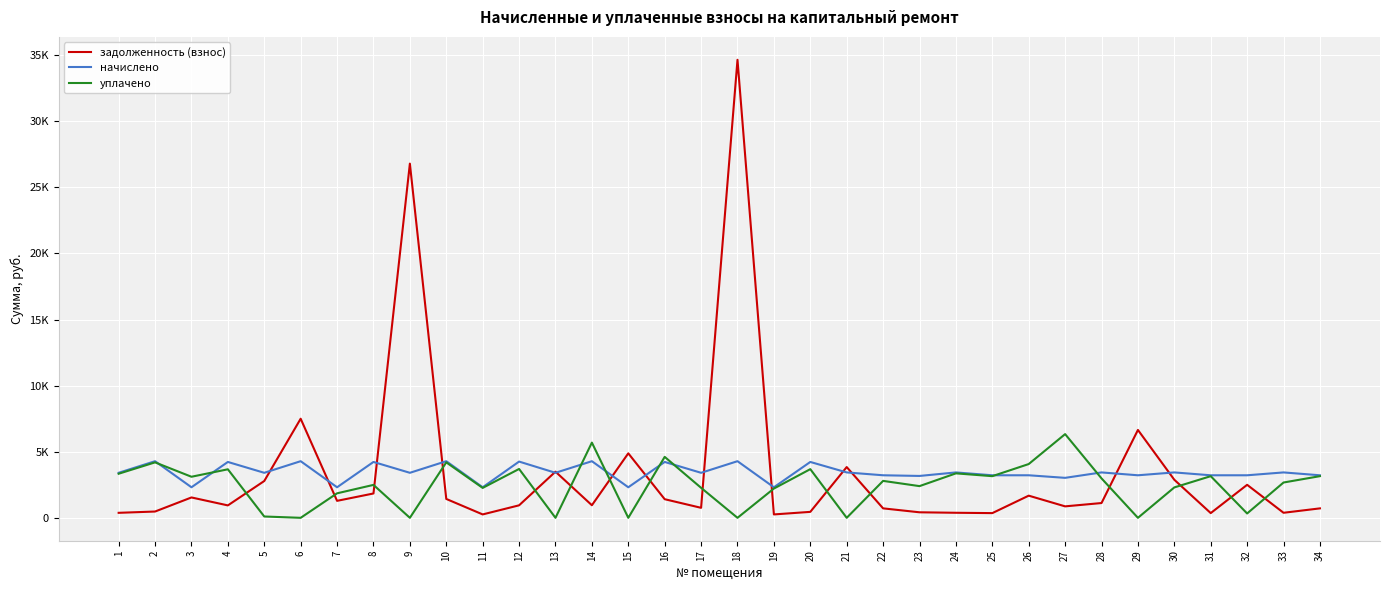

What are all the series names shown in the legend?

задолженность (взнос), начислено, уплачено